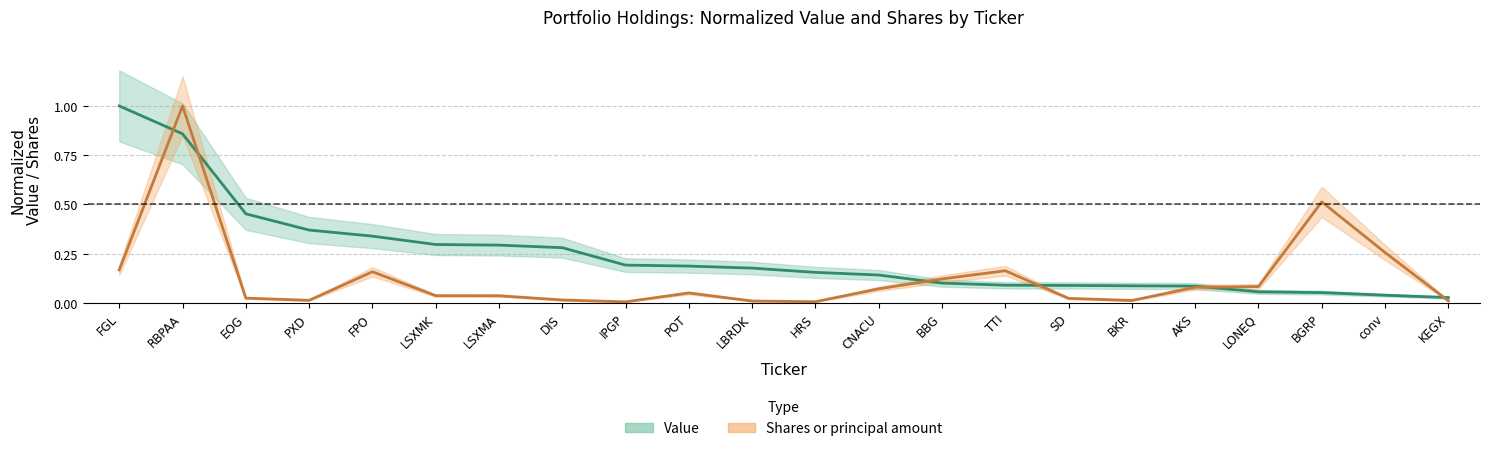

True or false: Value and Shares or principal amount cross at least once.

True